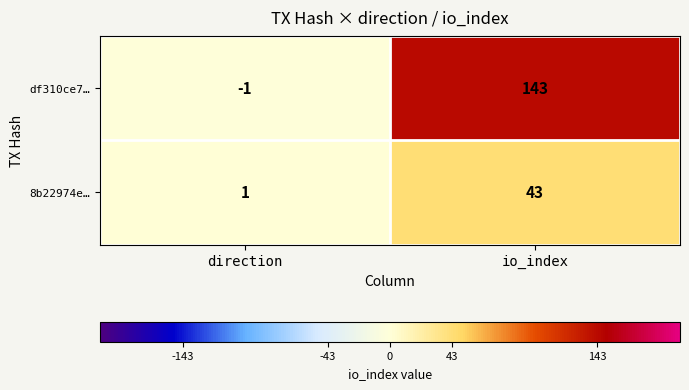

Rank the series by their maximum value, from highest to lowest.

df310ce7…, 8b22974e…